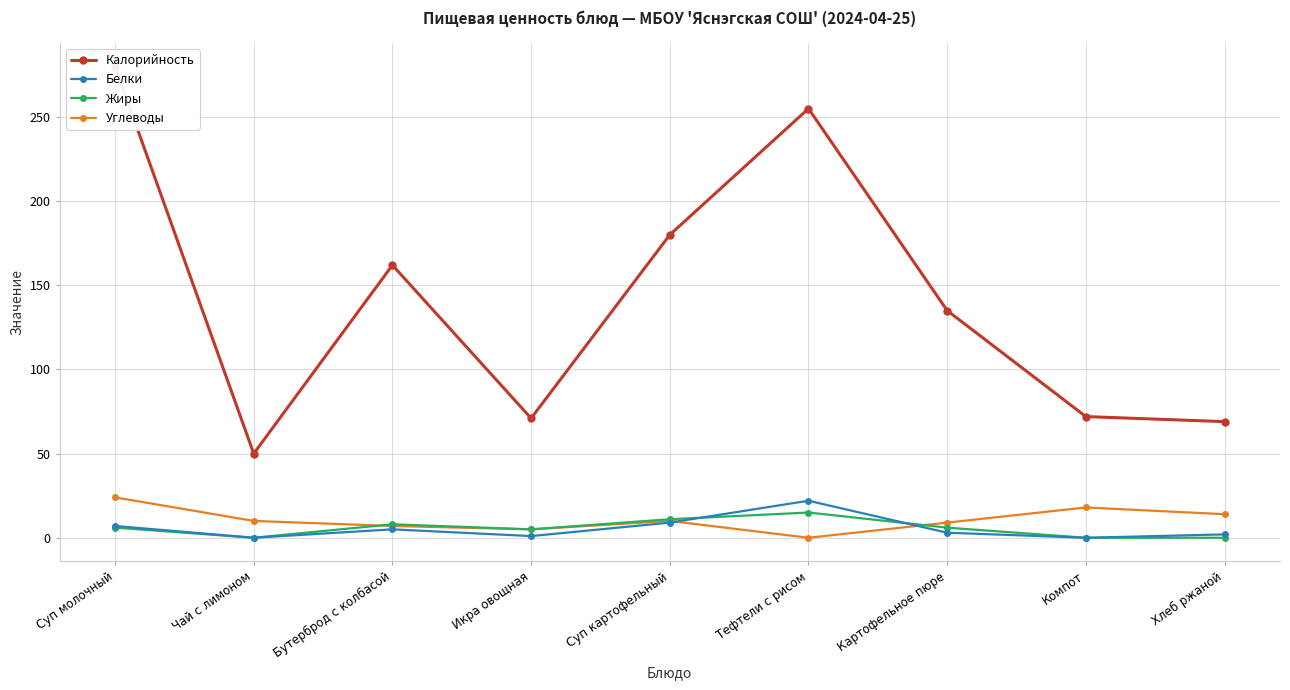

What is the label of the 9th point from the left?

Хлеб ржаной